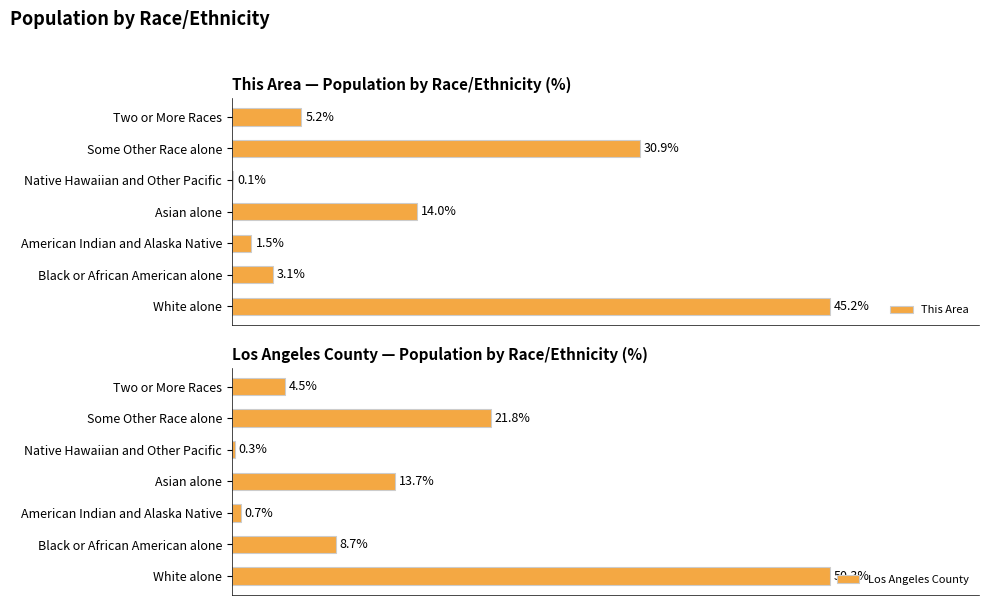

At which label does This Area reach its peak?

White alone